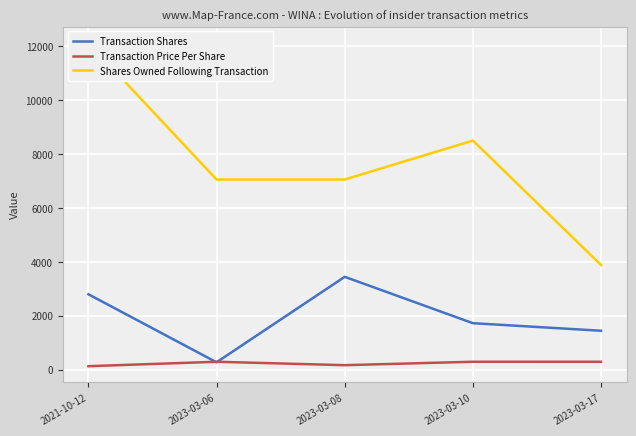

Between which two adjacent categories do Transaction Shares and Transaction Price Per Share first intersect?

2021-10-12 and 2023-03-06